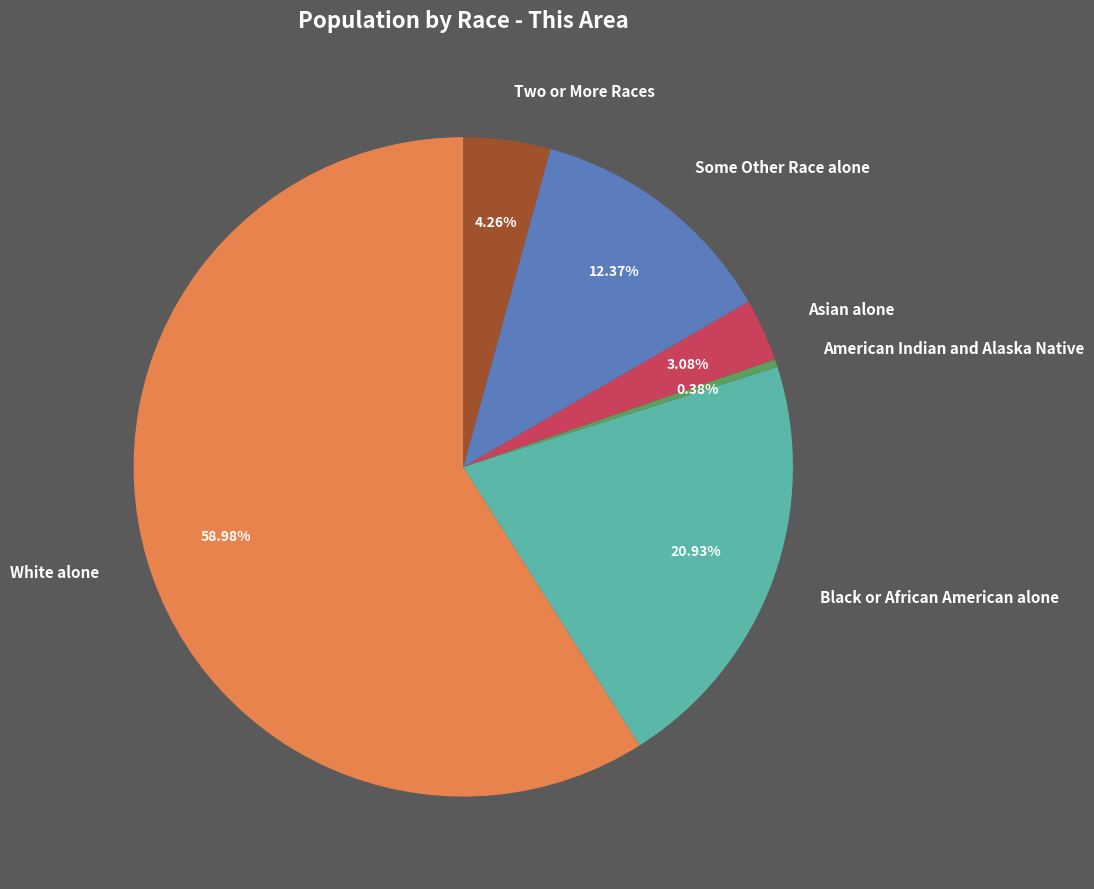

To the nearest percent, what is the combined percentage of American Indian and Alaska Native and Black or African American alone?

21%